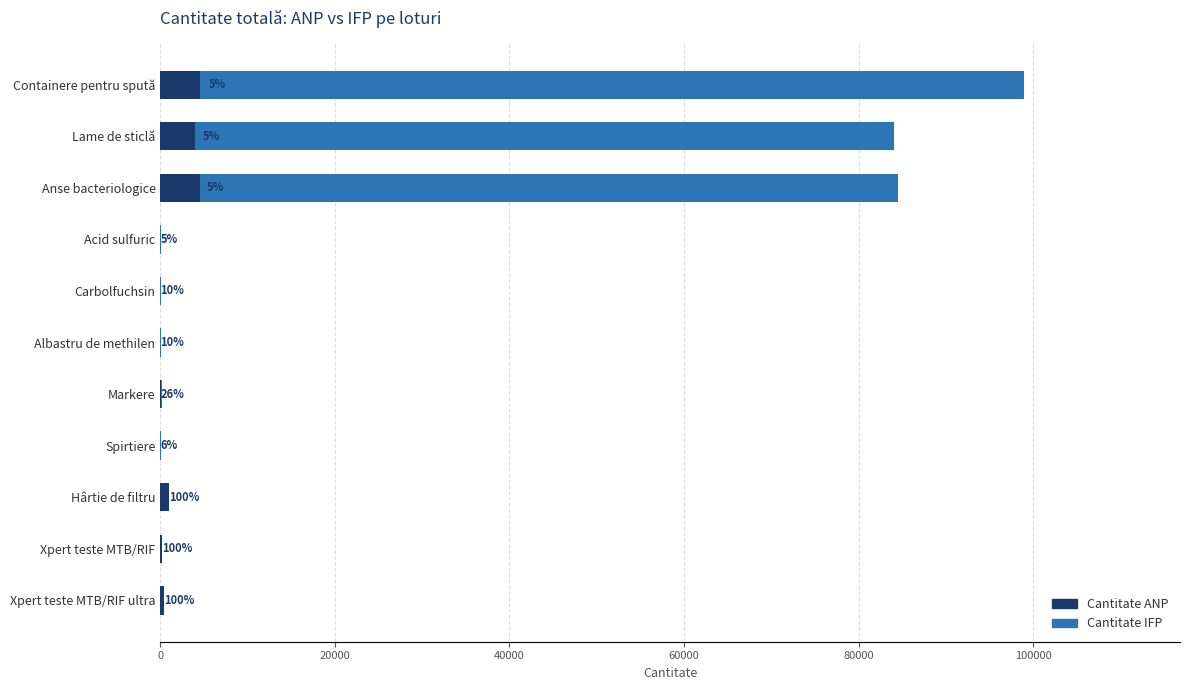

Are the bars horizontal?

Yes